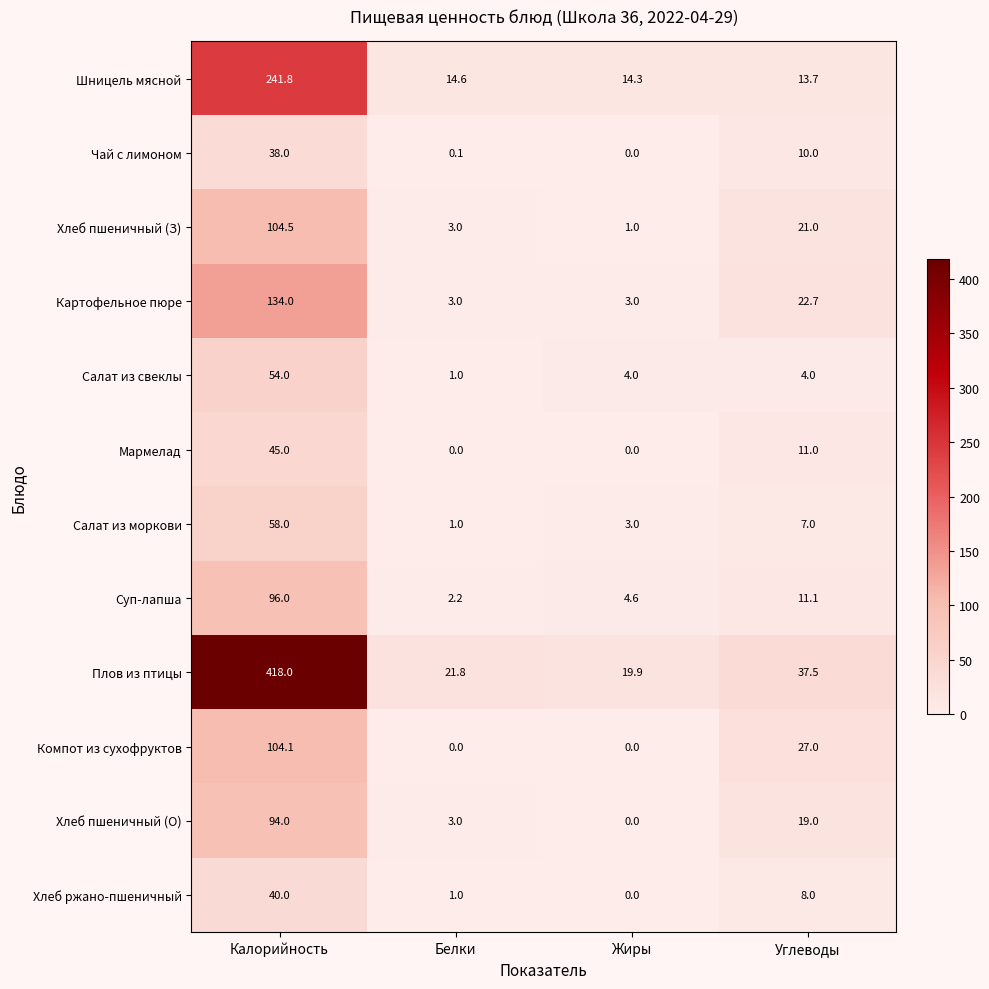

What is the difference between the Мармелад values at Белки and Калорийность?

45.0